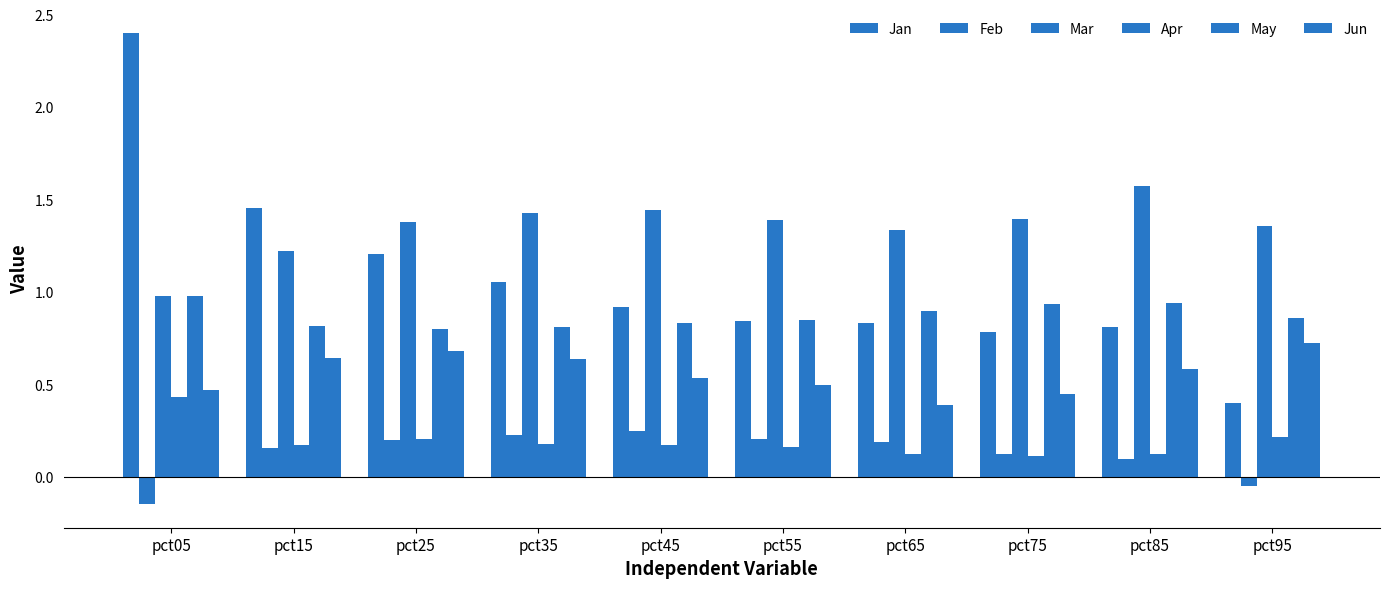

At which label does Mar reach its minimum?

pct05